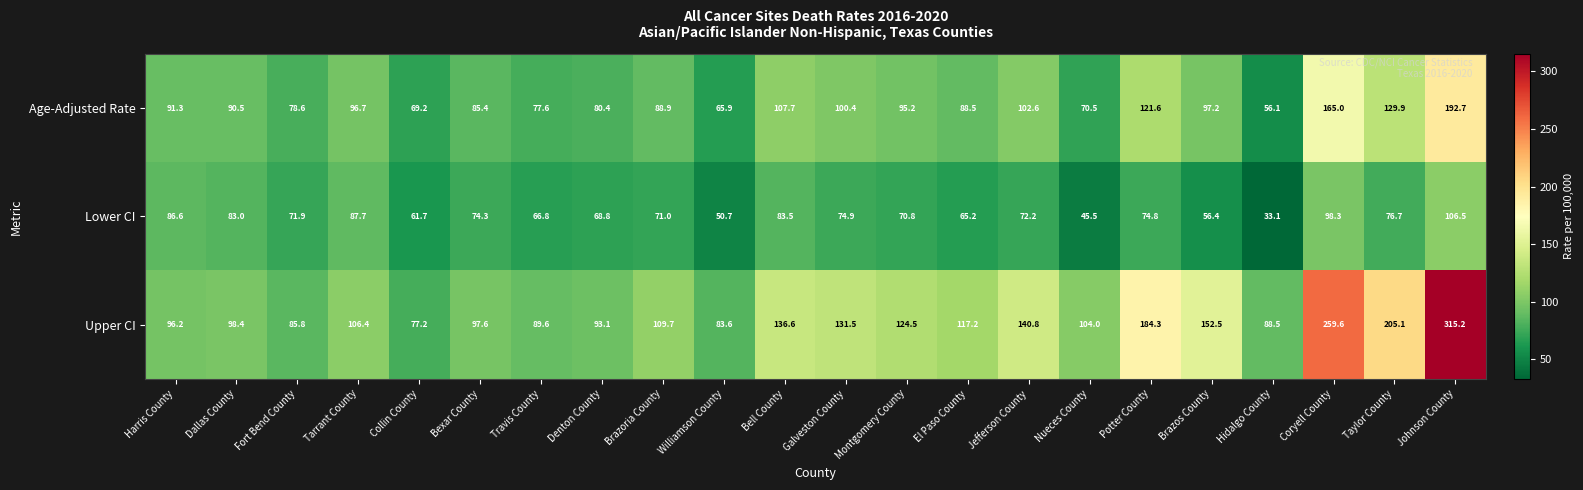

The Lower CI series shows 55.0 at Bell County. True or false?

False